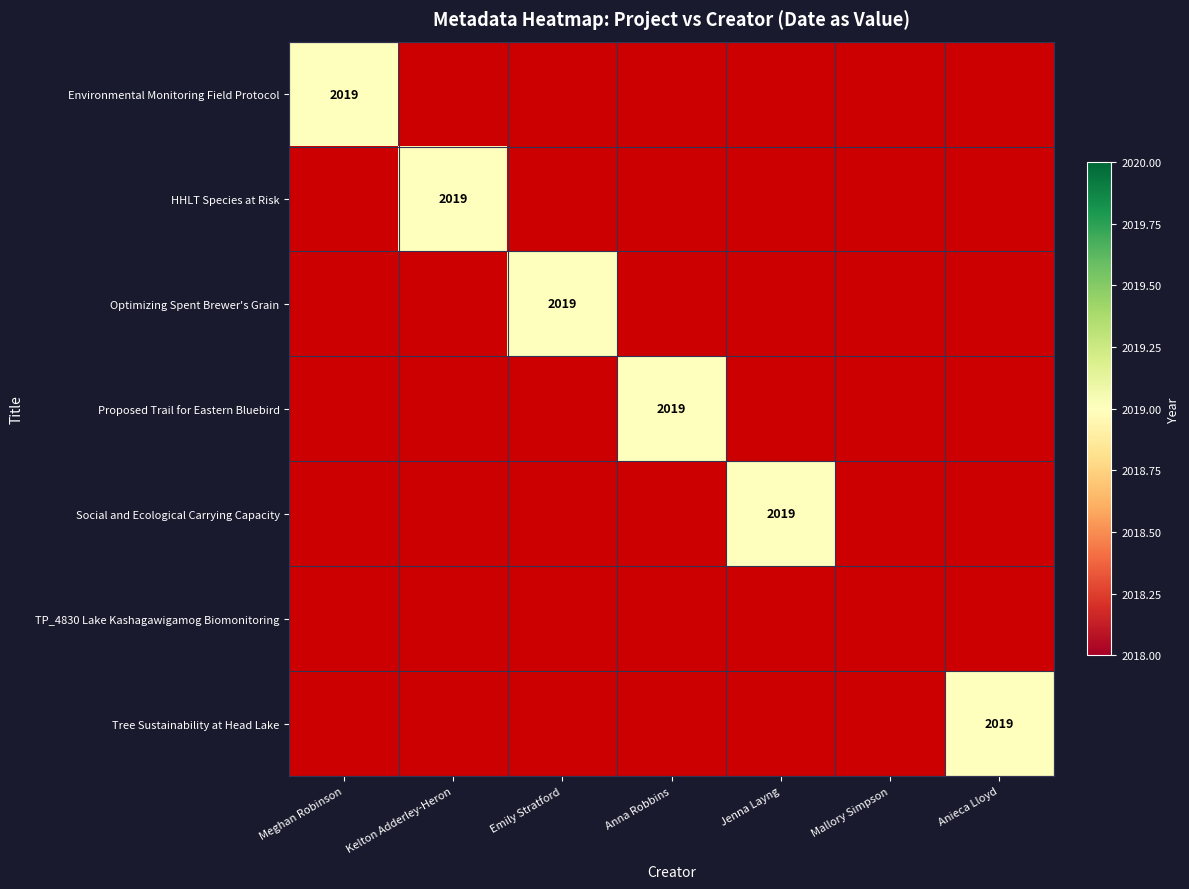

Reading left to right, extract all data points from this chart.

Environmental Monitoring Field Protocol: Meghan Robinson=2019	Kelton Adderley-Heron=0	Emily Stratford=0	Anna Robbins=0	Jenna Layng=0	Mallory Simpson=0	Anieca Lloyd=0
HHLT Species at Risk: Meghan Robinson=0	Kelton Adderley-Heron=2019	Emily Stratford=0	Anna Robbins=0	Jenna Layng=0	Mallory Simpson=0	Anieca Lloyd=0
Optimizing Spent Brewer's Grain: Meghan Robinson=0	Kelton Adderley-Heron=0	Emily Stratford=2019	Anna Robbins=0	Jenna Layng=0	Mallory Simpson=0	Anieca Lloyd=0
Proposed Trail for Eastern Bluebird: Meghan Robinson=0	Kelton Adderley-Heron=0	Emily Stratford=0	Anna Robbins=2019	Jenna Layng=0	Mallory Simpson=0	Anieca Lloyd=0
Social and Ecological Carrying Capacity: Meghan Robinson=0	Kelton Adderley-Heron=0	Emily Stratford=0	Anna Robbins=0	Jenna Layng=2019	Mallory Simpson=0	Anieca Lloyd=0
TP_4830 Lake Kashagawigamog Biomonitoring: Meghan Robinson=0	Kelton Adderley-Heron=0	Emily Stratford=0	Anna Robbins=0	Jenna Layng=0	Mallory Simpson=0	Anieca Lloyd=0
Tree Sustainability at Head Lake: Meghan Robinson=0	Kelton Adderley-Heron=0	Emily Stratford=0	Anna Robbins=0	Jenna Layng=0	Mallory Simpson=0	Anieca Lloyd=2019